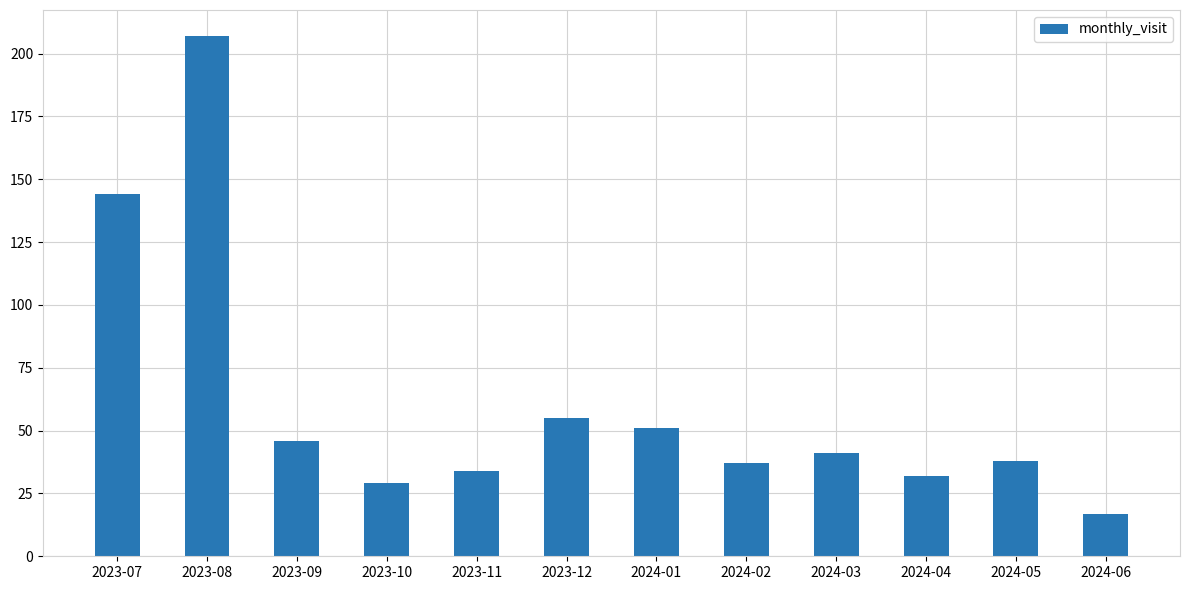

What is the greatest value displayed?

207